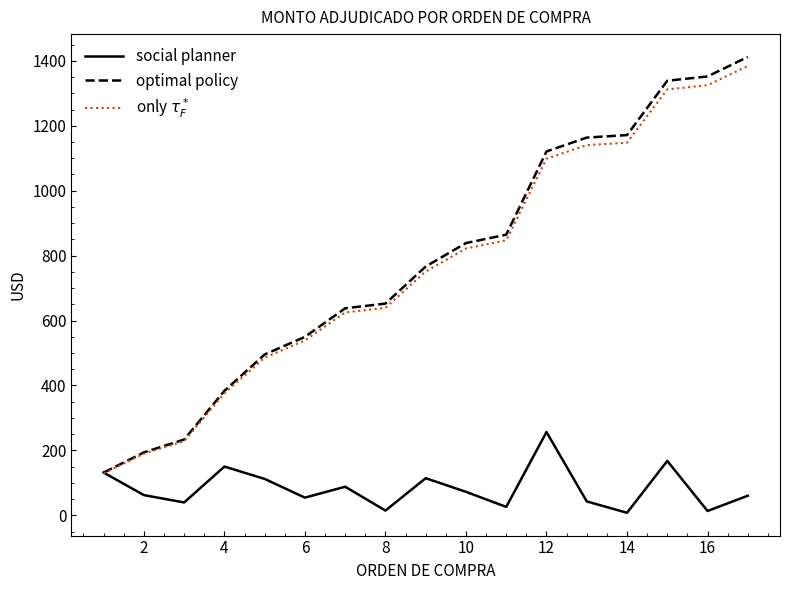

Reading left to right, what are all the values shown in this chart?

social planner: 131.6	62.2	39.5	150.1	112.1	54.3	88.0	14.5	114.2	72.2	25.8	256.5	42.7	7.7	167.5	13.2	60.3
optimal policy: 131.6	193.8	233.3	383.4	495.4	549.8	637.7	652.2	766.5	838.7	864.5	1121.0	1163.7	1171.4	1338.9	1352.1	1412.3
only $\tau_F^*$: 129.0	189.9	228.6	375.7	485.5	538.8	625.0	639.2	751.2	821.9	847.2	1098.6	1140.5	1148.0	1312.1	1325.0	1384.1